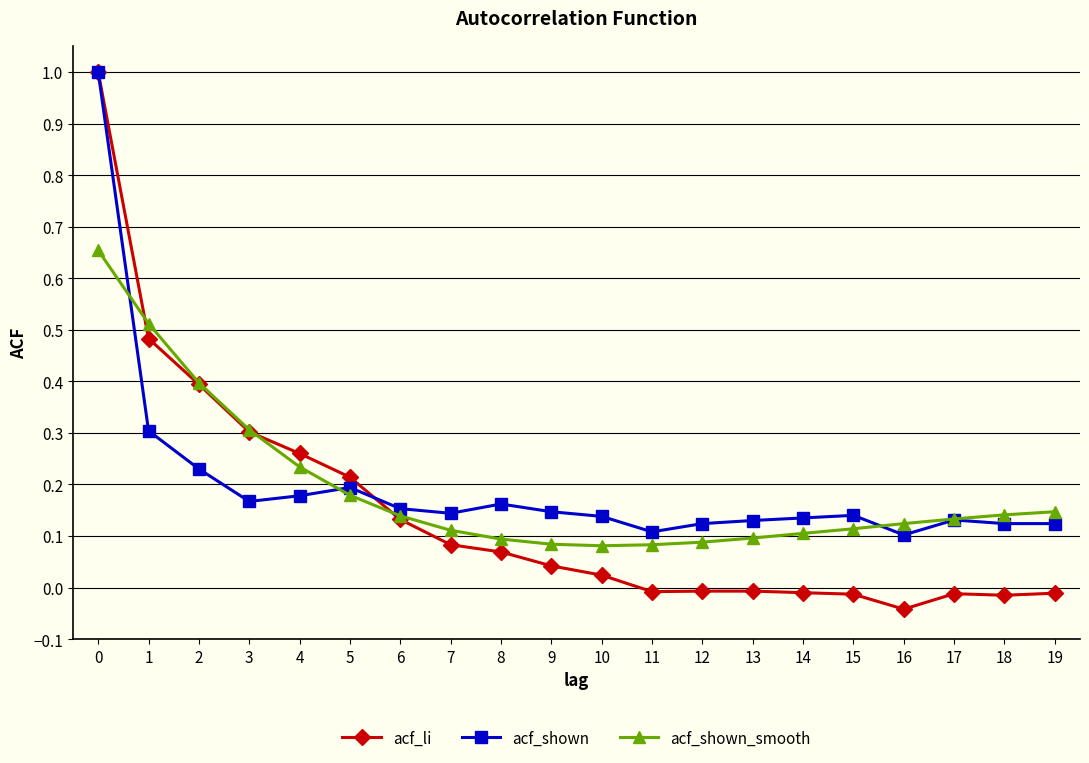

Which series has the widest spread of values?

acf_li